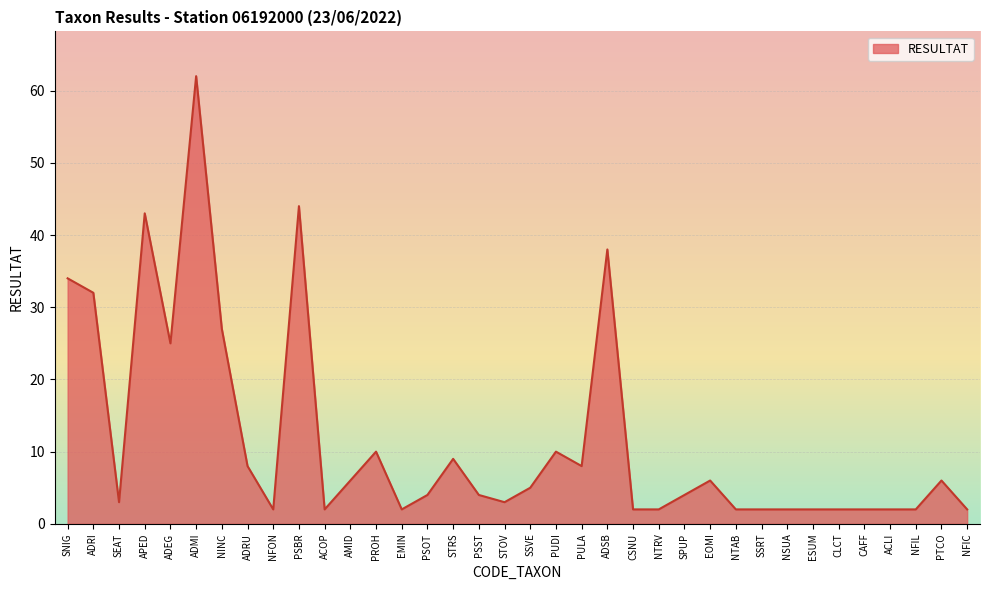

What position from the right is ESUM?

7